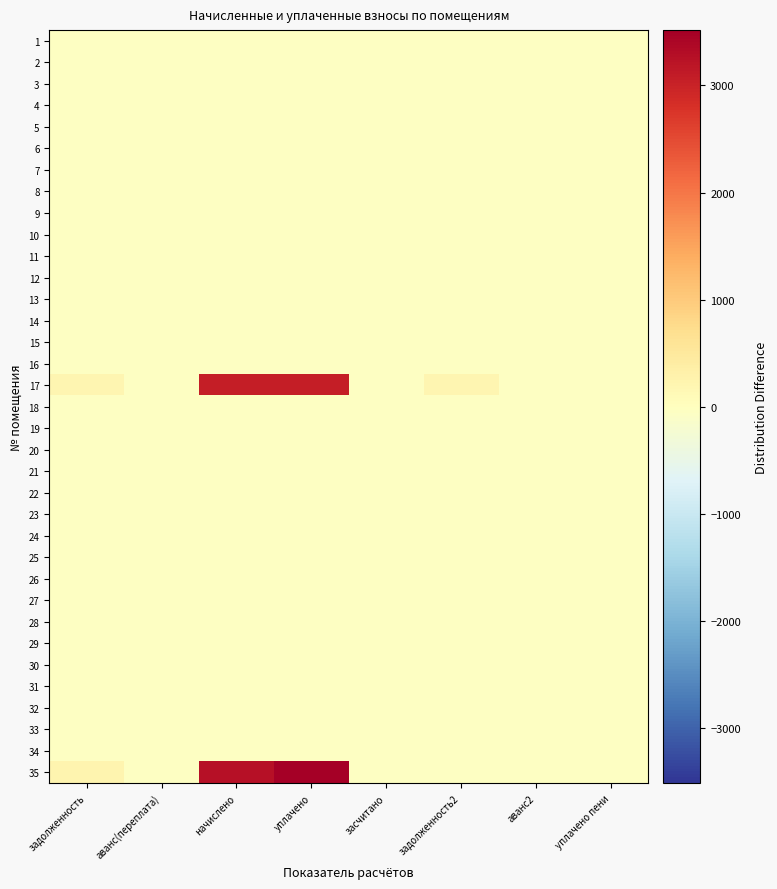

Which has a higher value, задолженность or аванс(переплата)?

задолженность